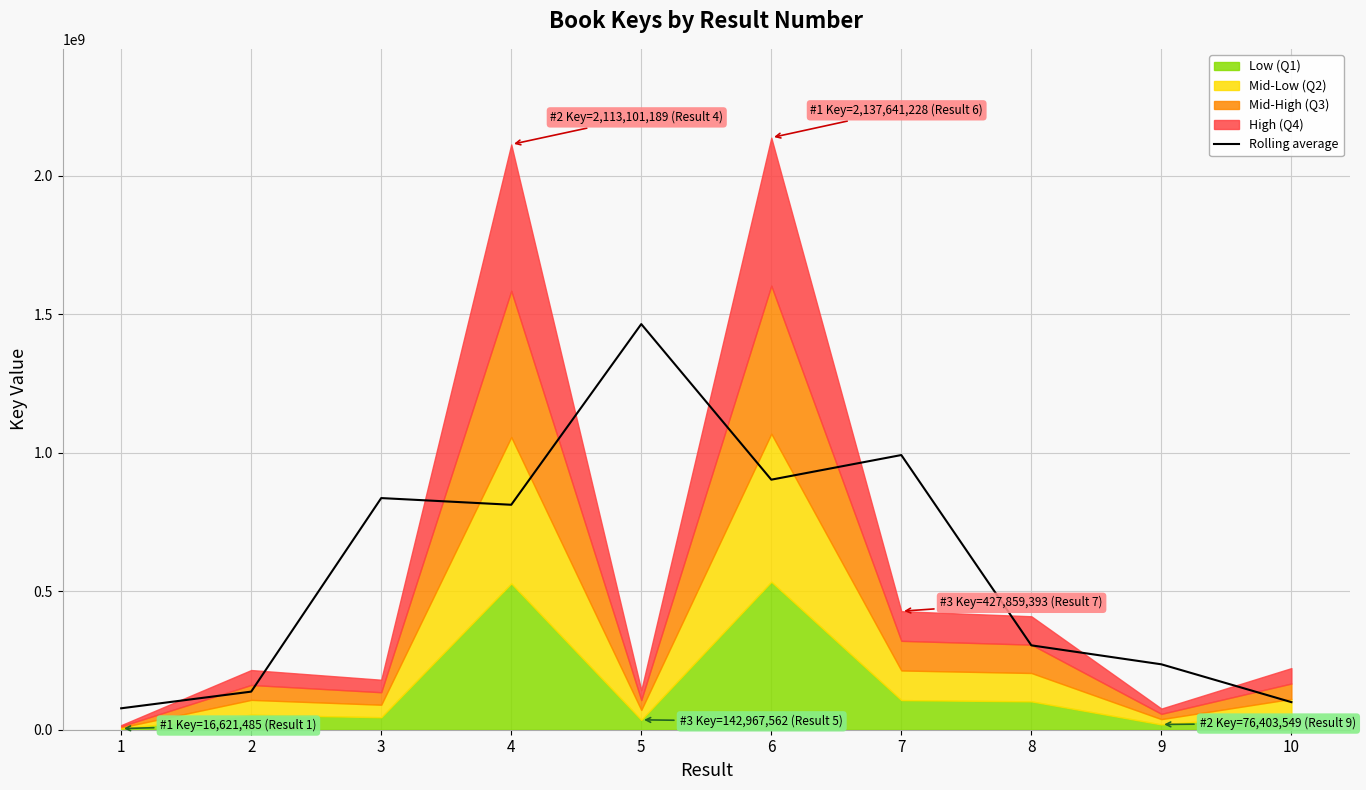

At which label does the data first exceed 812181501?

3